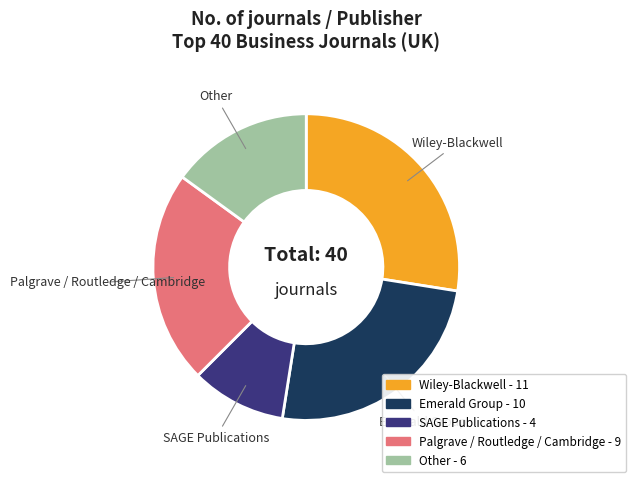

Is there a majority slice in this chart?

No